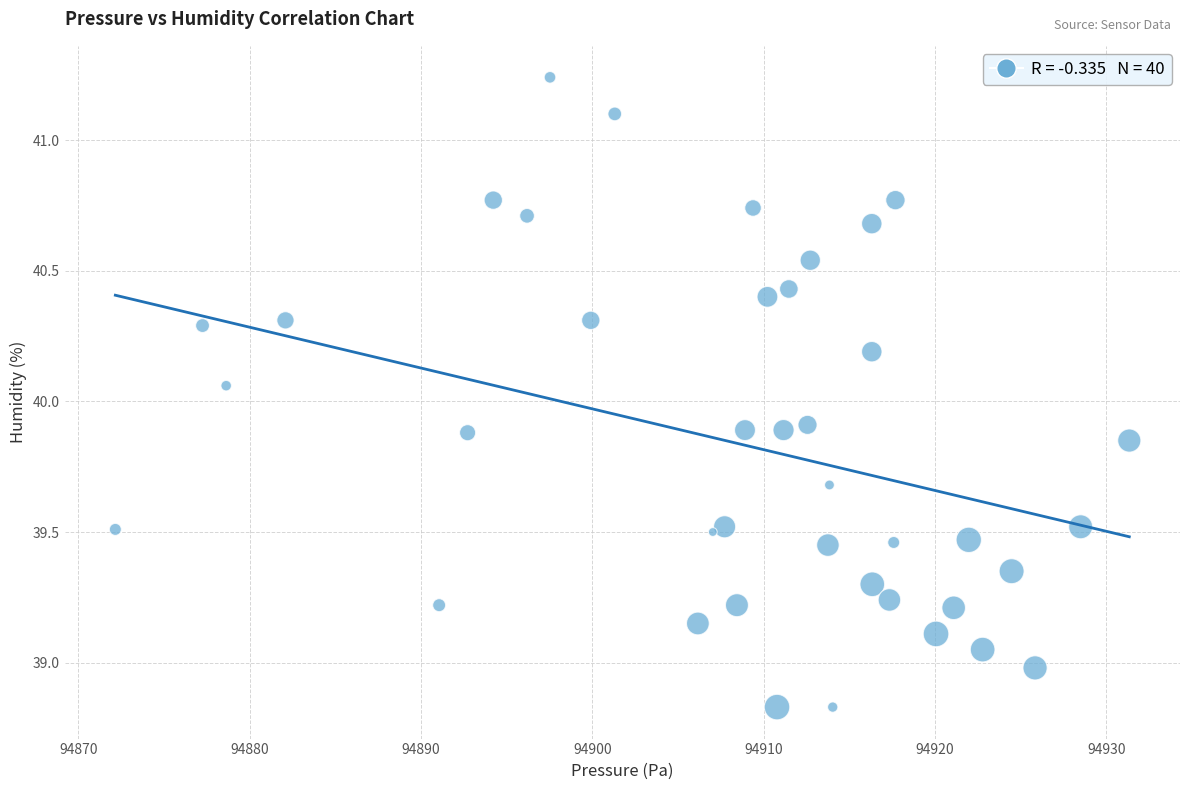

What is the range of X values (max minus min)?

59.2